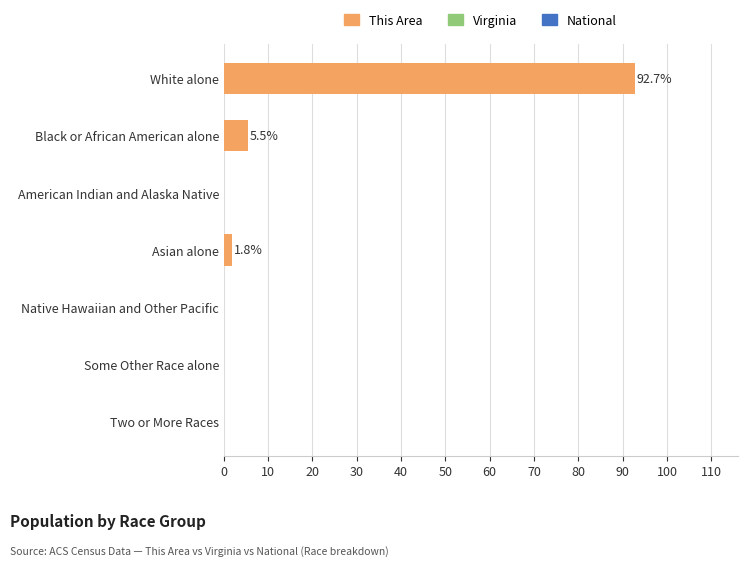

The chart shows a value of 159.2 at White alone. True or false?

False